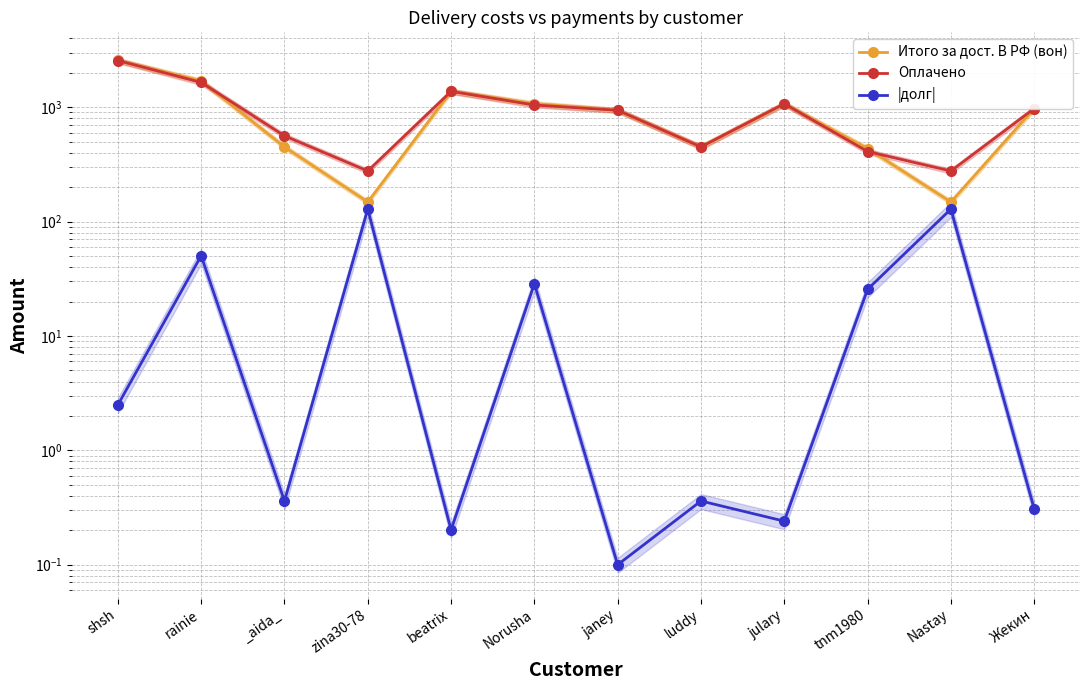

What is the label of the 3rd point from the right?

tnm1980